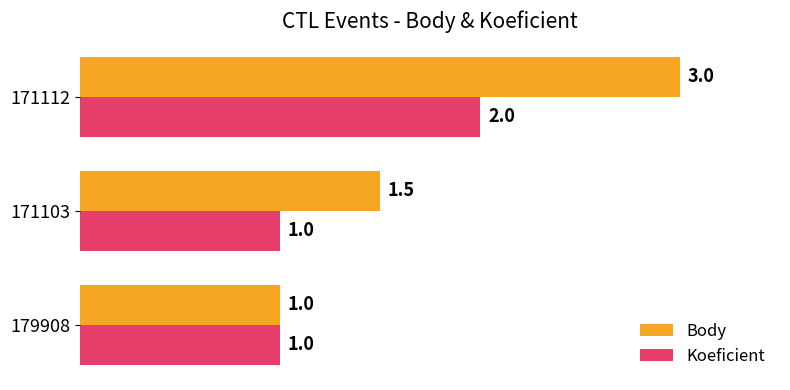

What is the maximum value for Body?

3.0